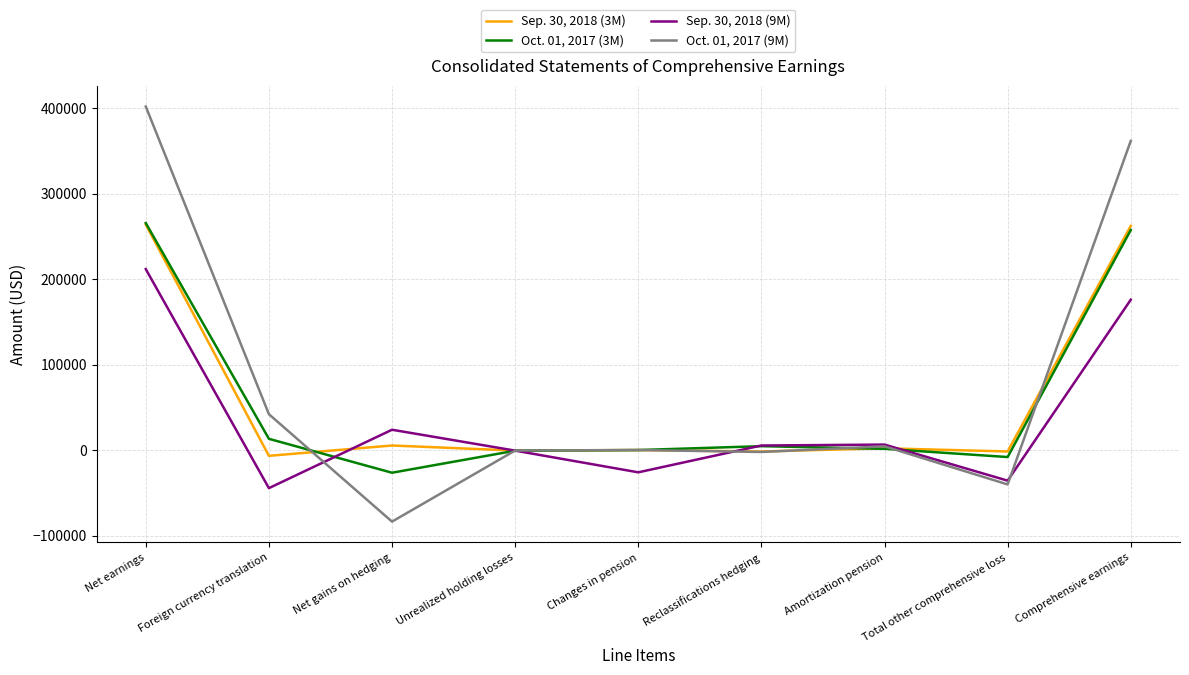

The Sep. 30, 2018 (3M) series shows 134967 at Comprehensive earnings. True or false?

False